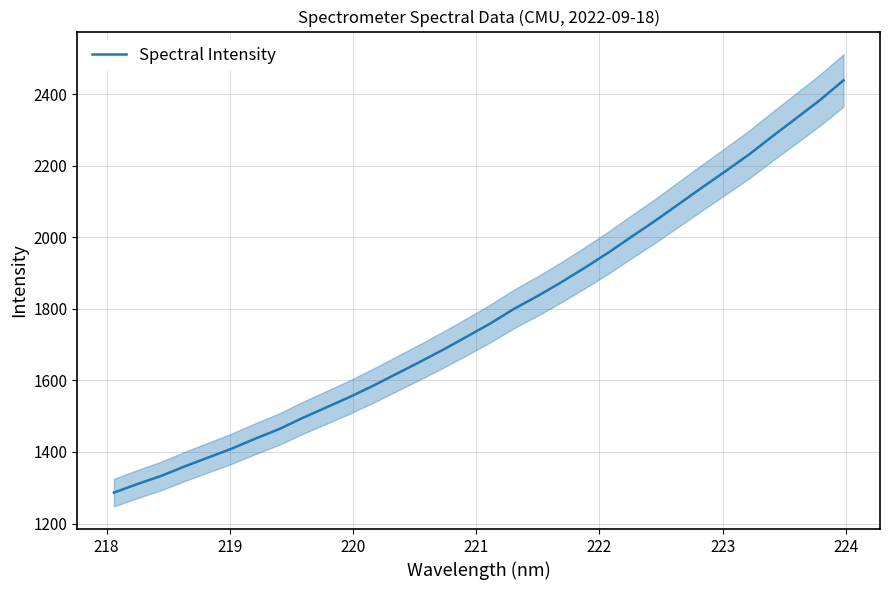

Reading right to left, transcribe all the data shown in this chart.

2438.5	2383.4	2333.1	2283.3	2232.1	2185.5	2139.6	2093.0	2046.4	2002.2	1957.0	1914.8	1874.3	1836.0	1800.3	1759.7	1722.8	1686.5	1651.9	1618.3	1584.9	1553.2	1523.9	1494.7	1463.4	1437.1	1409.2	1384.4	1359.4	1332.8	1310.3	1286.3